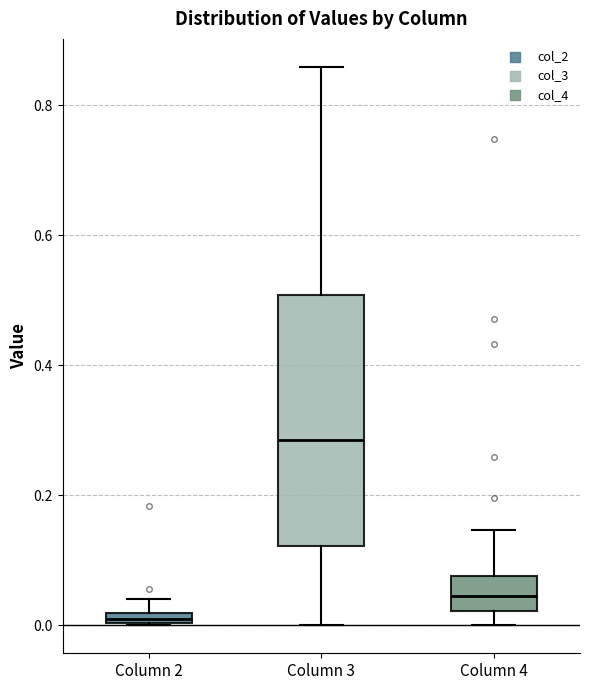

Where is the upper edge of the box for Column 2 on the y-axis? The values are not printed on the chart, so give them approximately, as read against the axis.

0.02